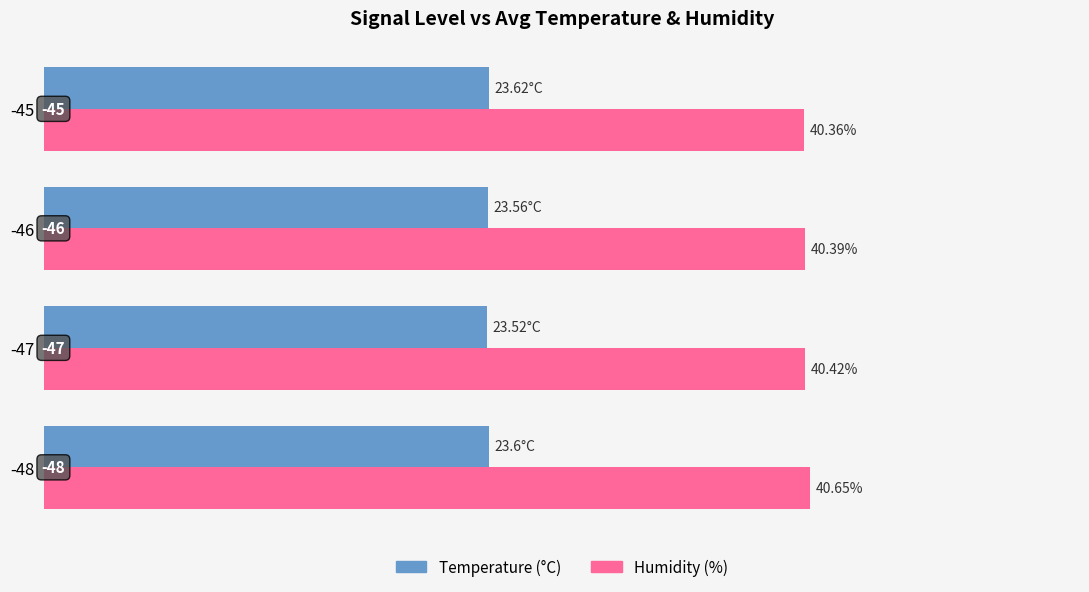

List the labels in order of Temperature (°C) value, smallest first.

-47, -46, -48, -45